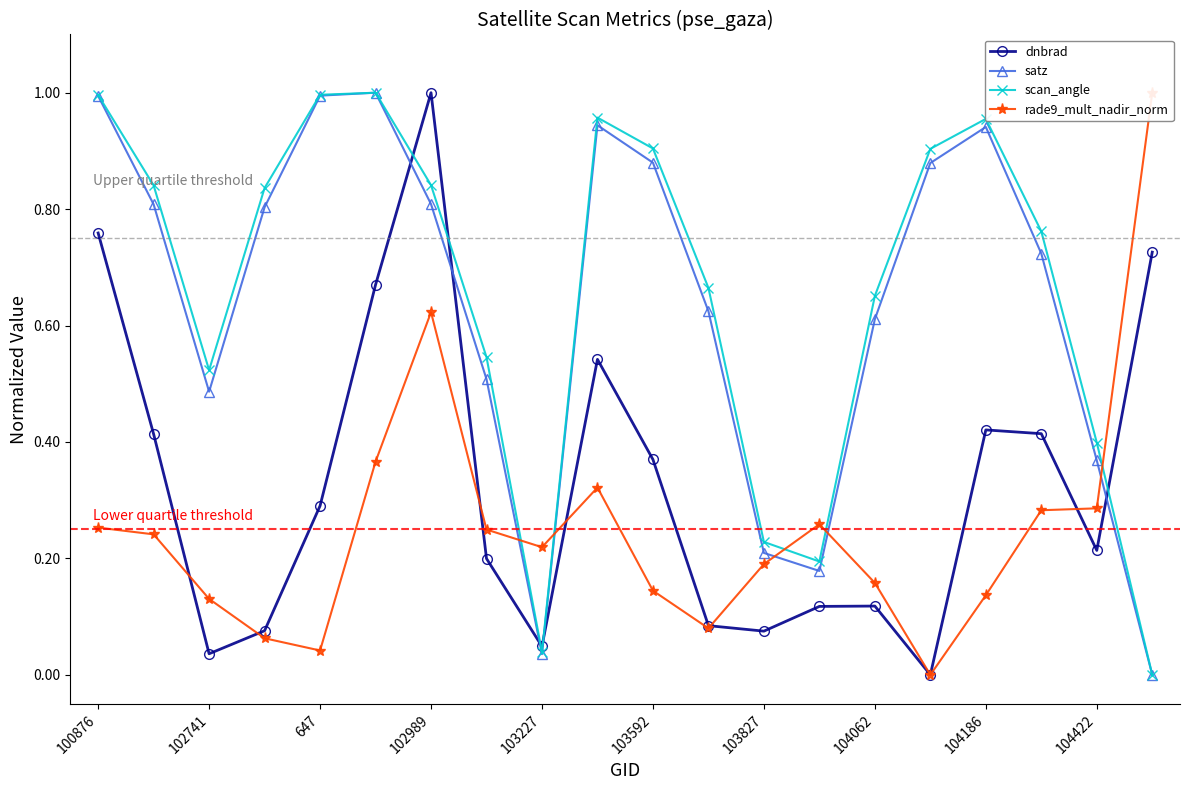

How many interior local peaks does the dnbrad series have?

4